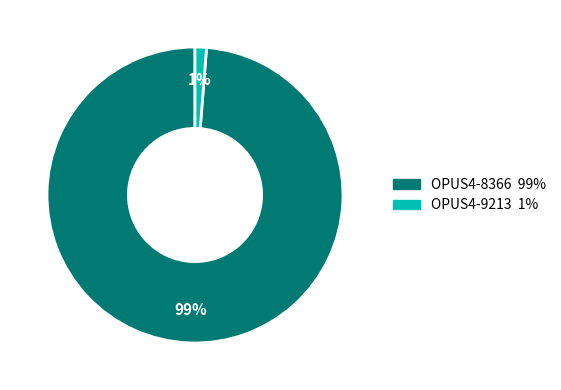

To the nearest percent, what is the difference between the largest and smallest slice percentages?

98%